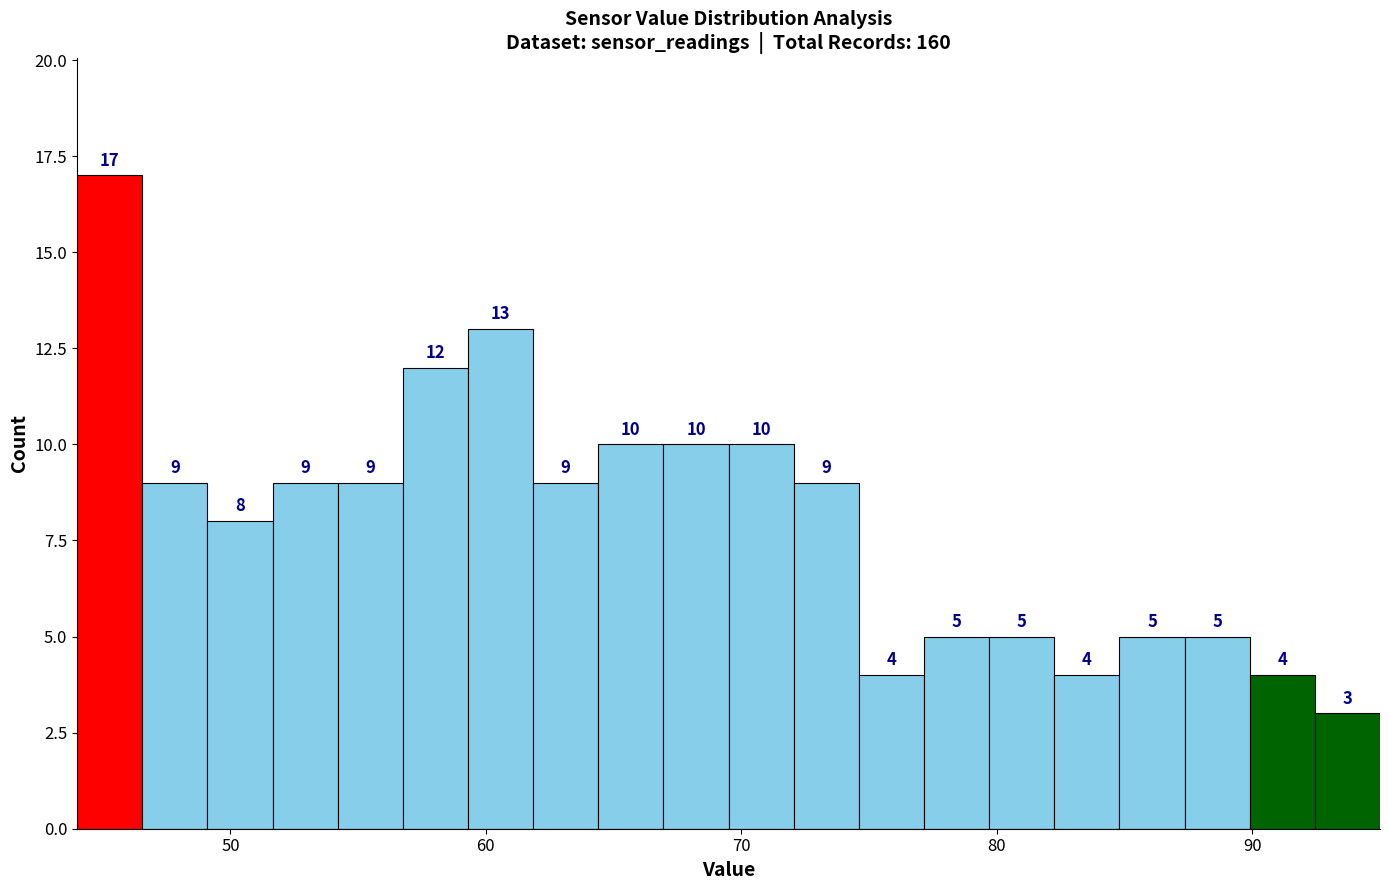

Around what value on the x-axis is the tallest bar? Give the approximate position of its centre, as read against the axis.

45